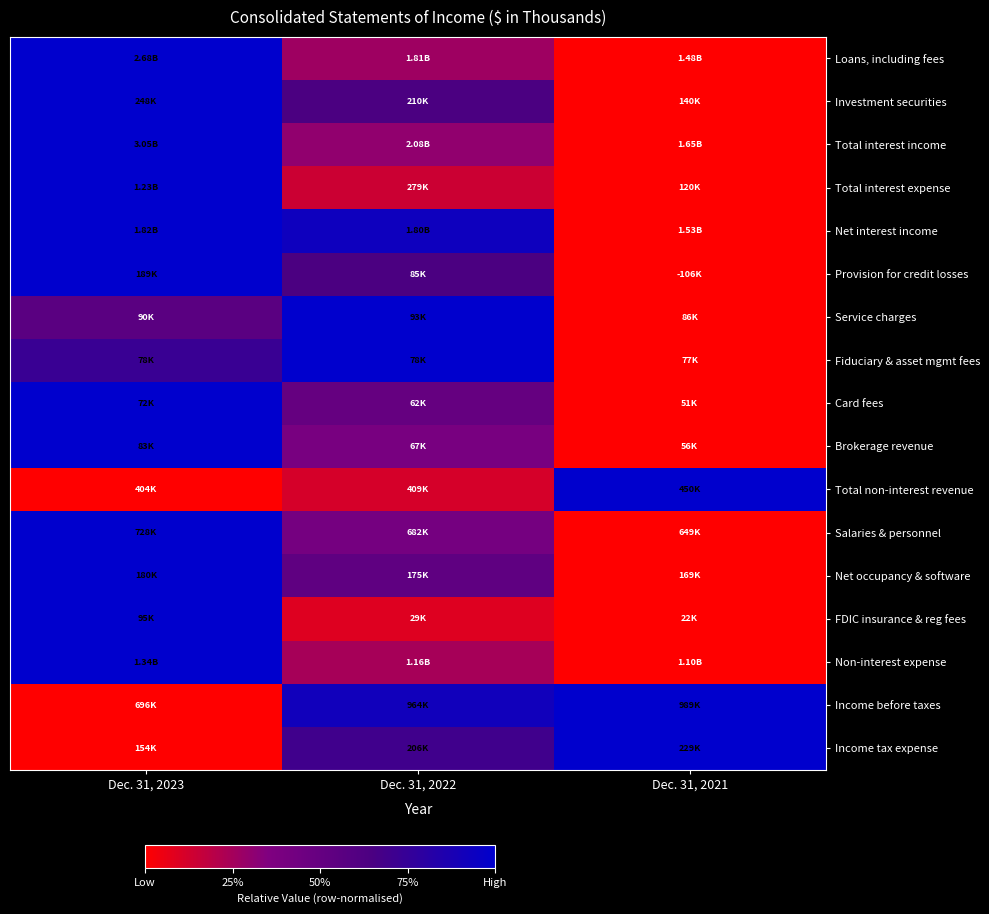

Count the number of categories in the chart.

3